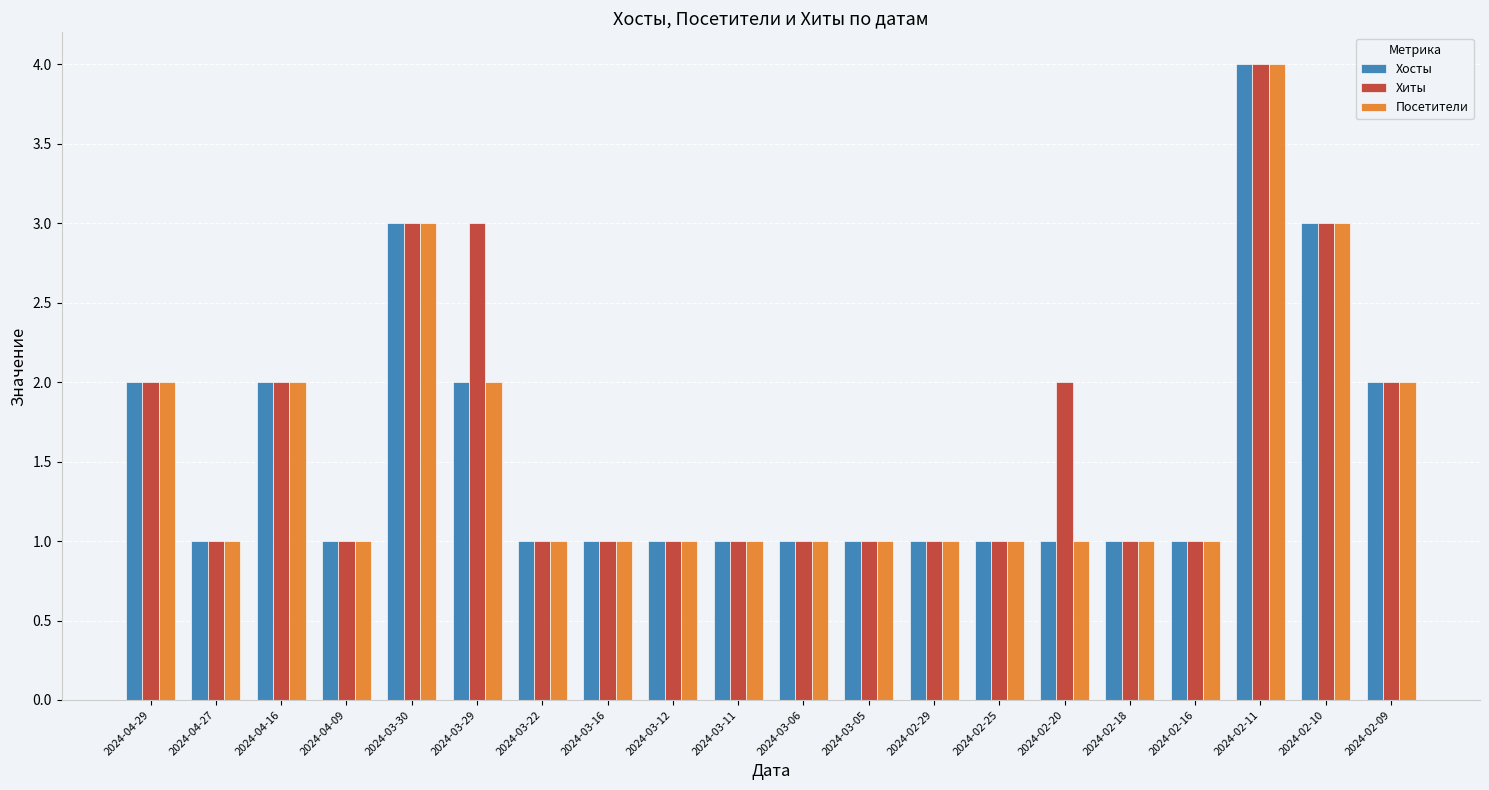

What is the difference between the second highest and minimum values in the Посетители series?

2